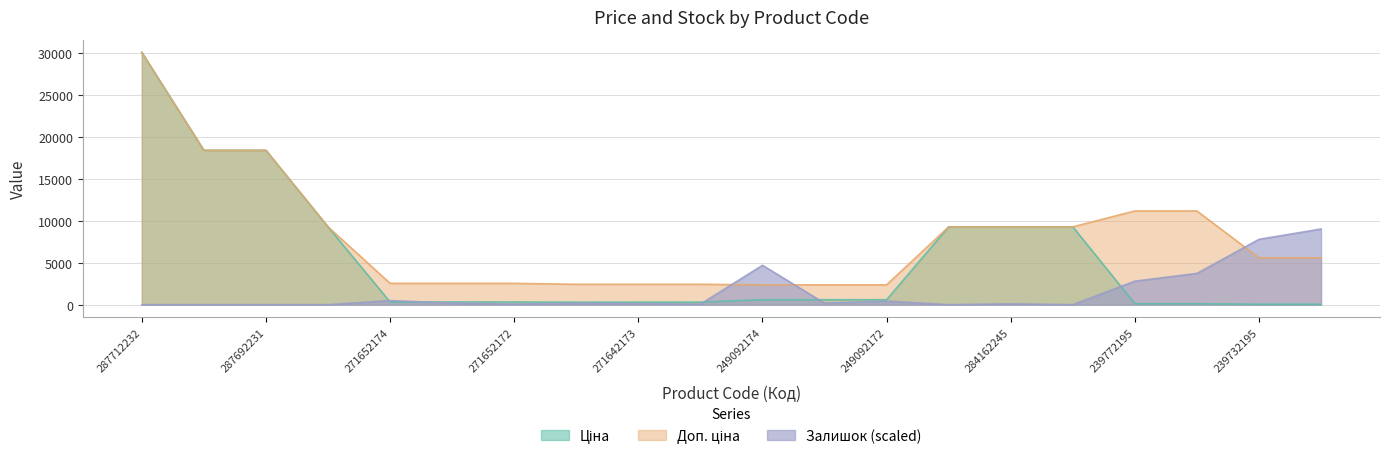

The Залишок series shows 298.1 at 249092173. True or false?

False